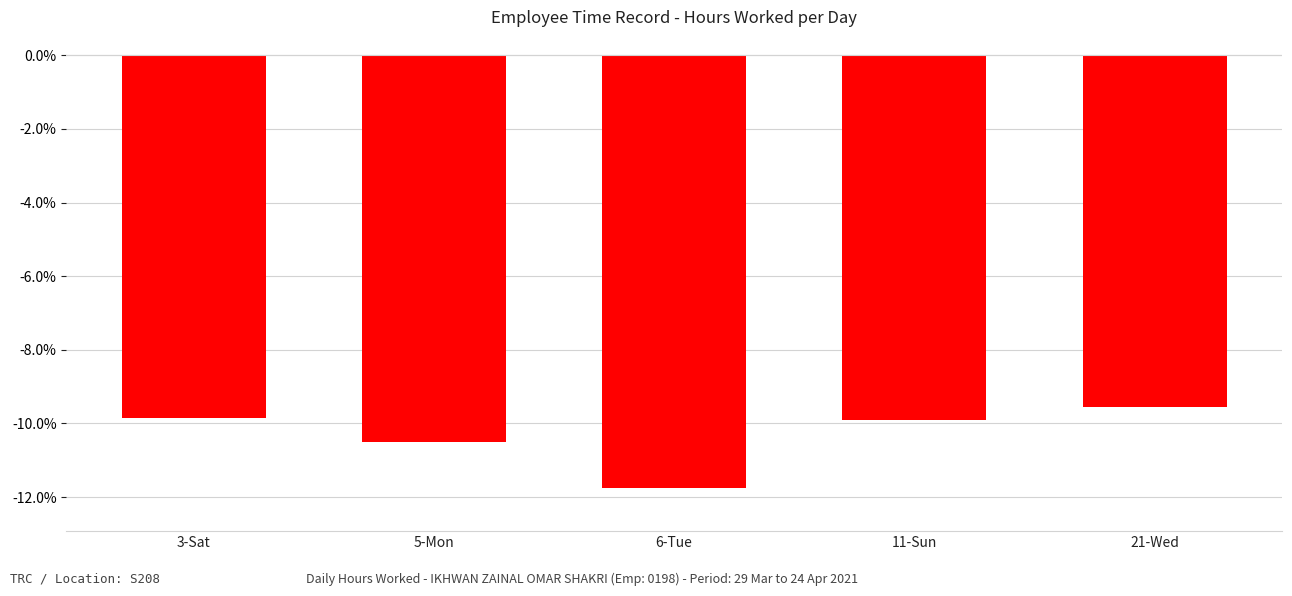

What is the difference between the values at 21-Wed and 6-Tue?

2.2